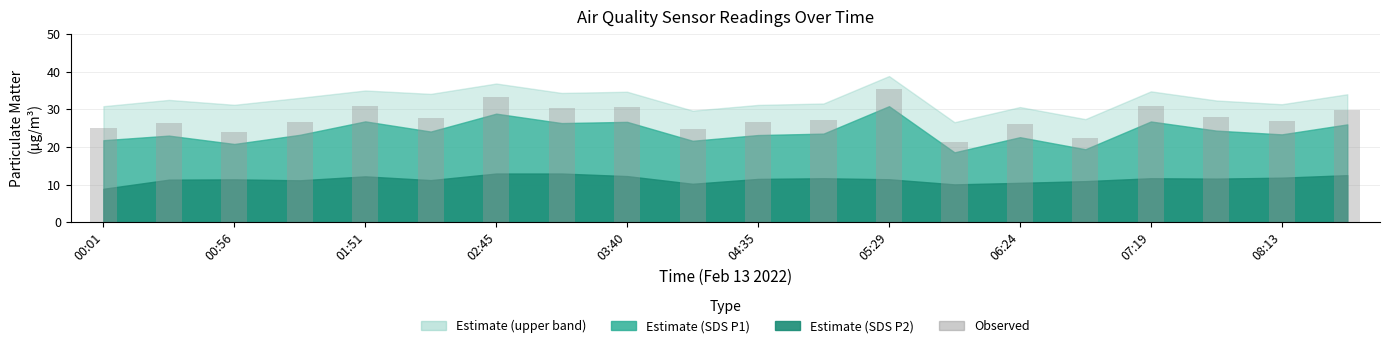

How many distinct data groups are displayed?

1